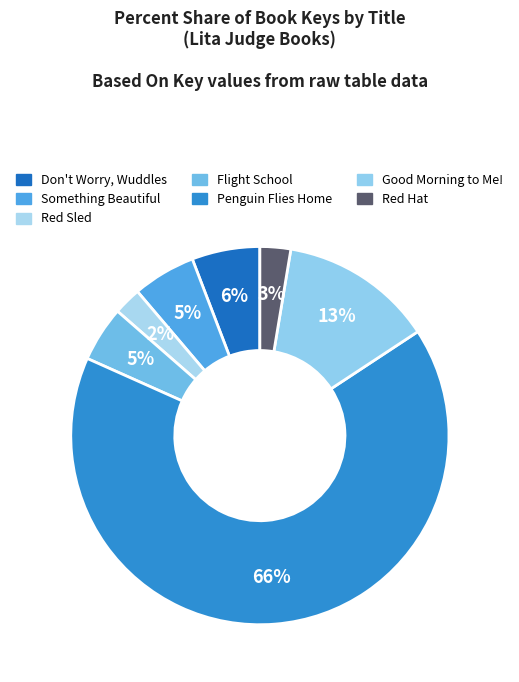

Which has a higher value, Don't Worry, Wuddles or Something Beautiful?

Don't Worry, Wuddles